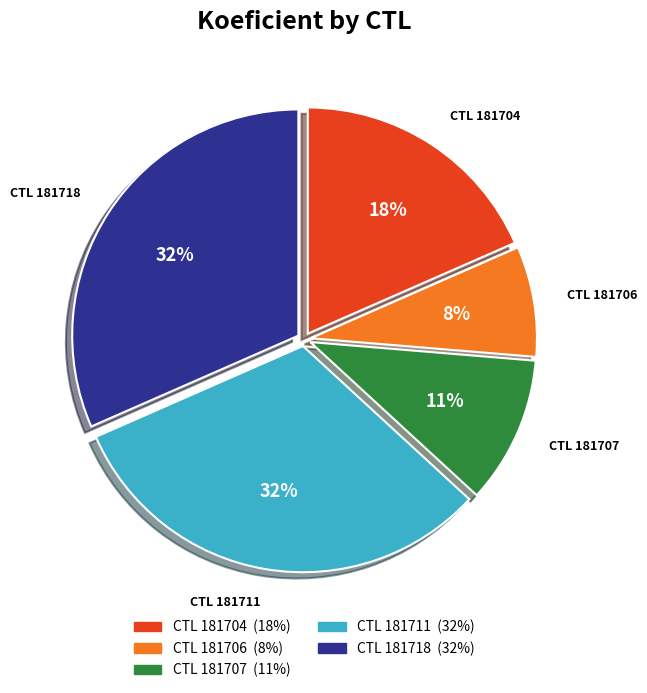

Is there any slice that represents more than half of the pie?

No